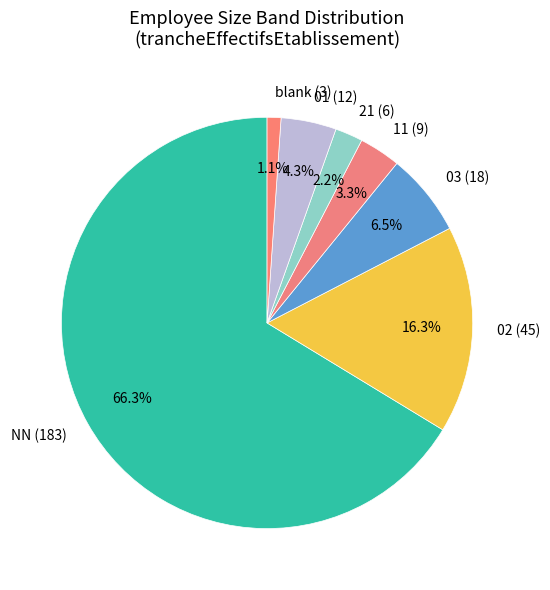

Combined, do 11 (9) and 01 (12) account for over 50%?

No